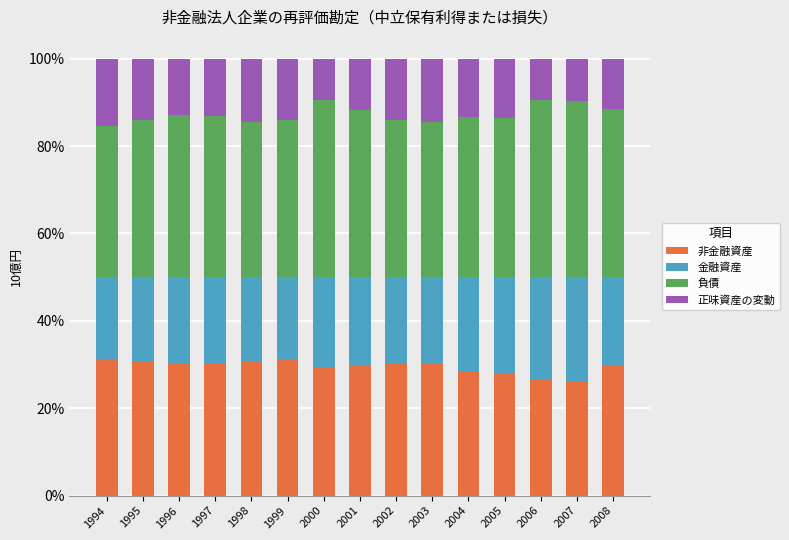

At how many categories does at least one series exceed 13?

3